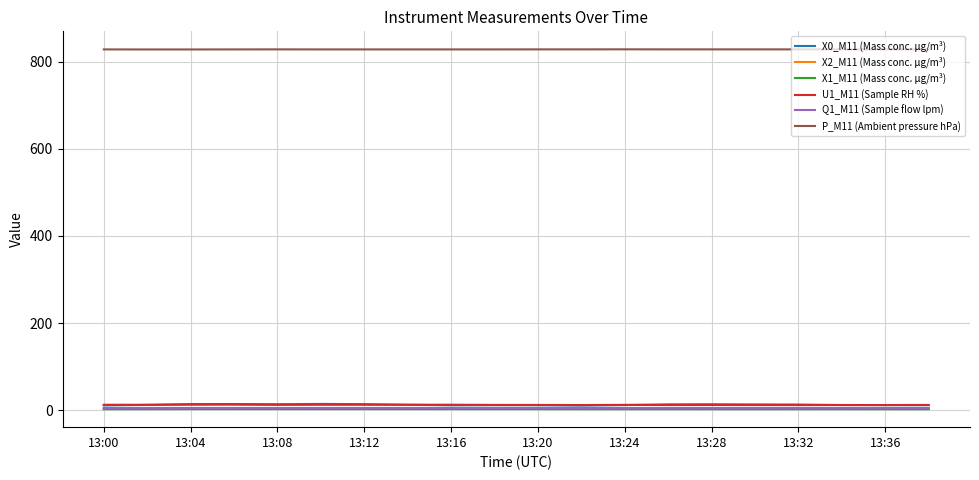

Which series has the widest spread of values?

X0_M11 (Mass conc. μg/m³)